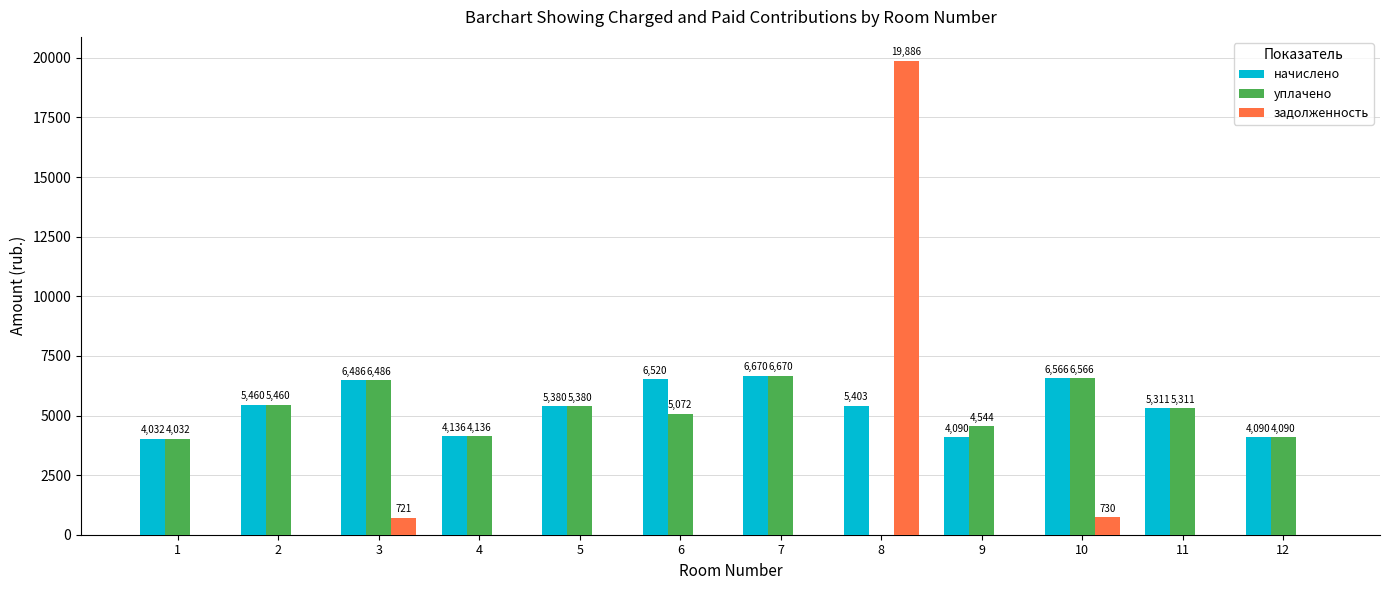

What value does the начислено series have at 8?

5402.9